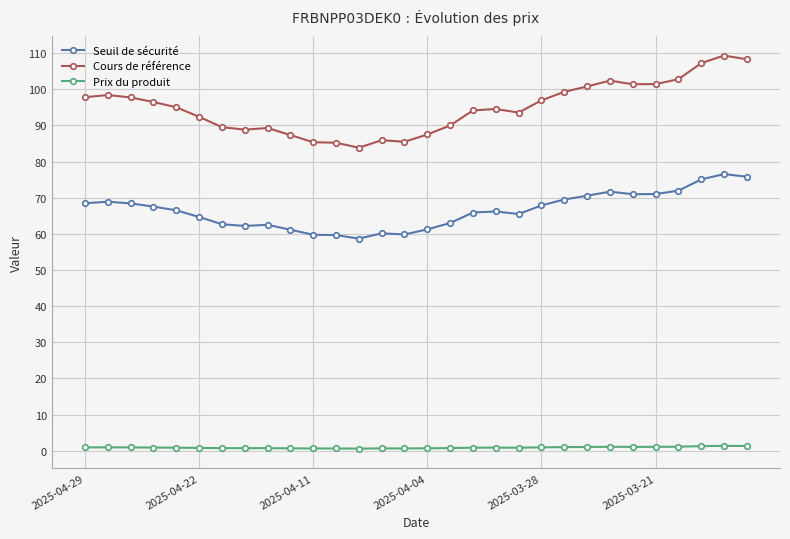

What are all the series names shown in the legend?

Seuil de sécurité, Cours de référence, Prix du produit